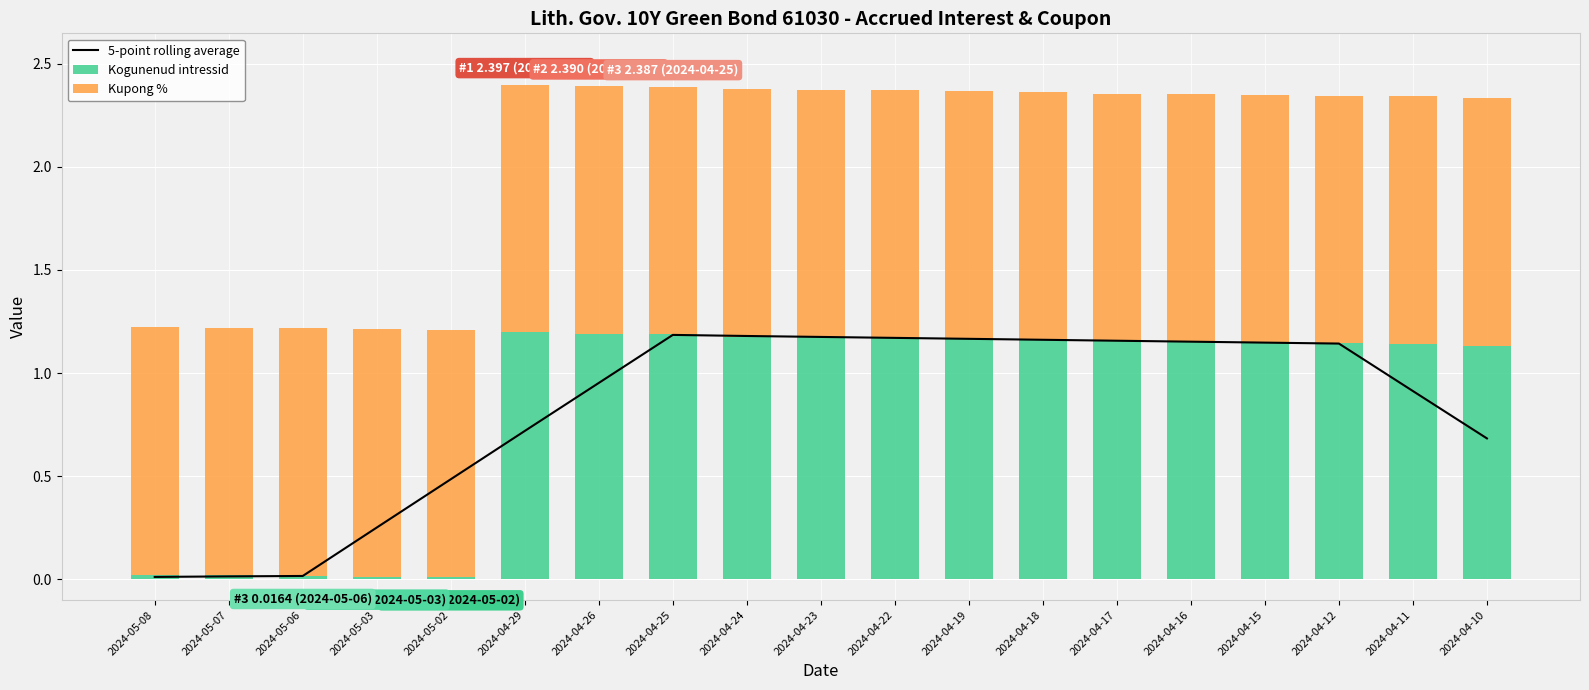

Rank the series at 2024-04-29 from lowest to highest value.

5-point rolling average, Kogunenud intressid, Kupong %